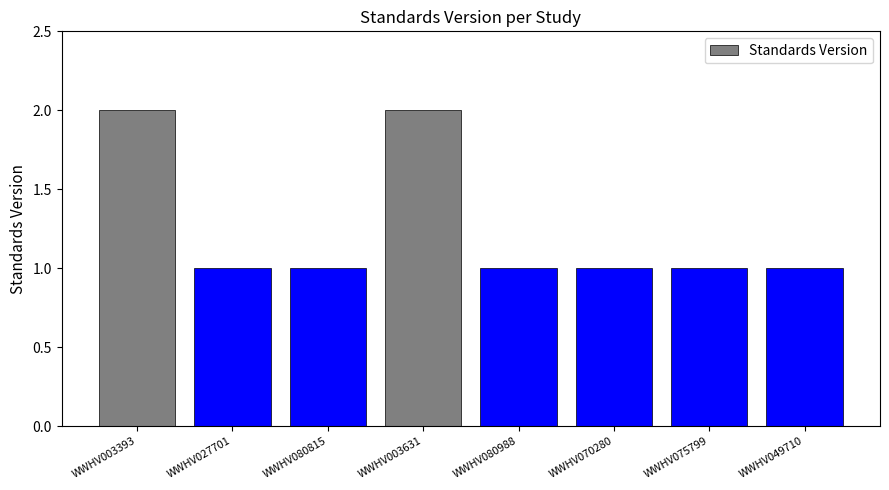

Count the values in the range 1 to 2.

8